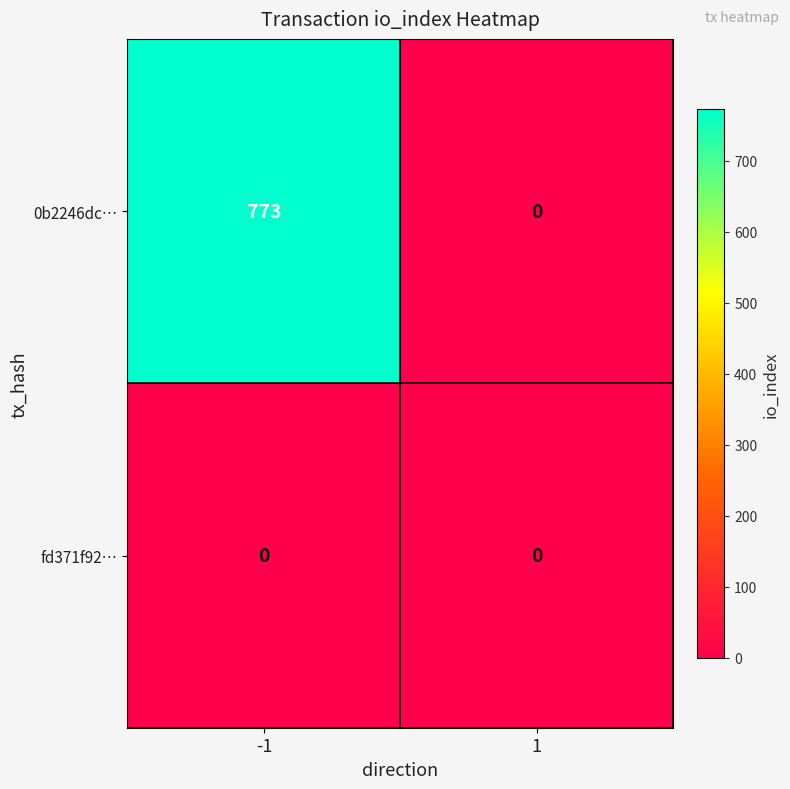

Which series has the widest spread of values?

0b2246dc…